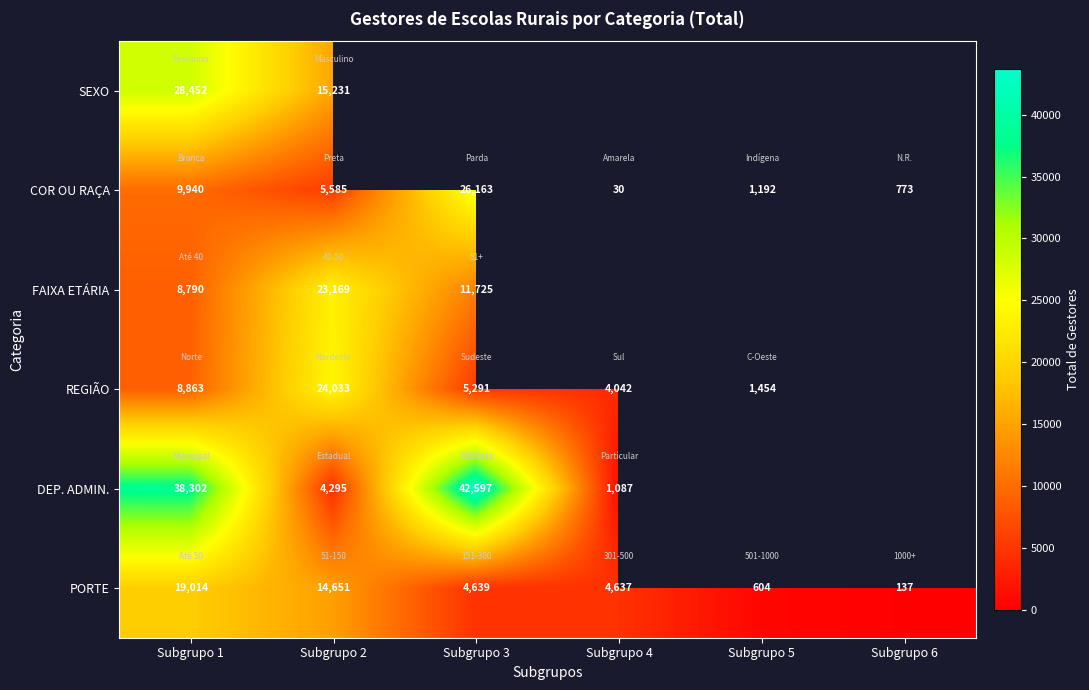

Which category has the highest value in the PORTE series?

Subgrupo 1